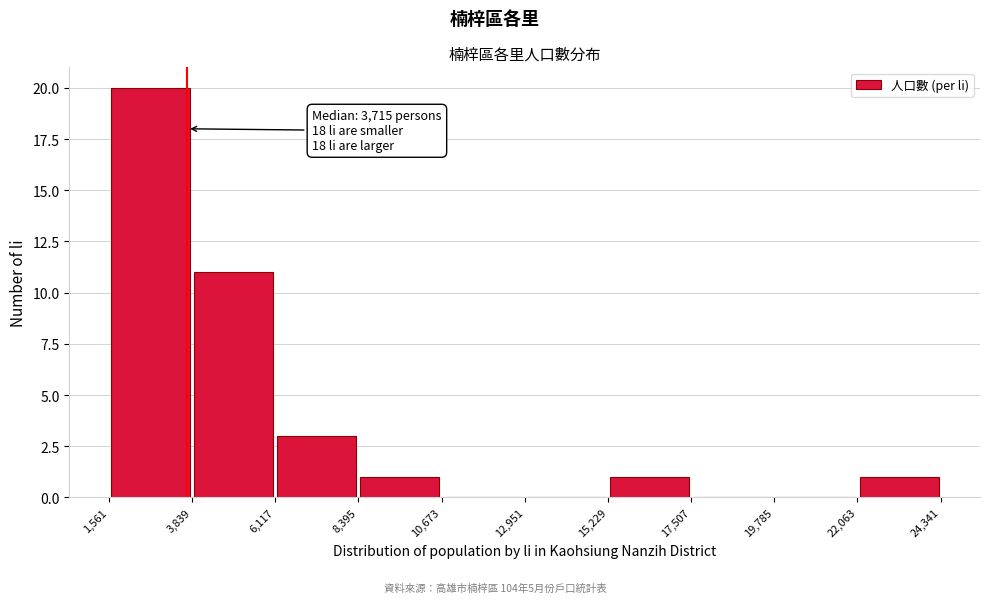

Over which range of the x-axis is the bar tallest?

1,561 to 3,839